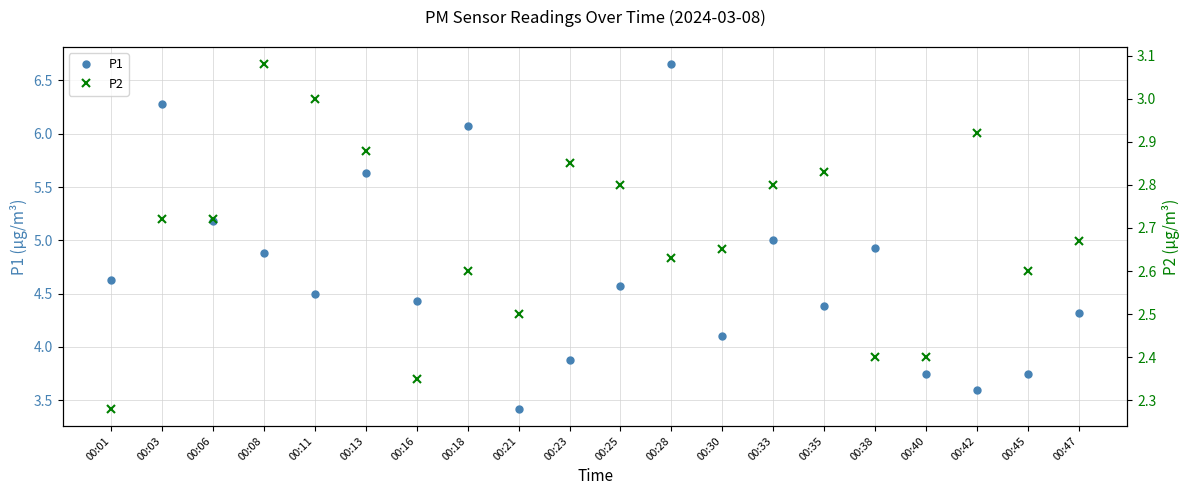

In P2, how many points are lower than both neighbors (excluding endpoints)?

4